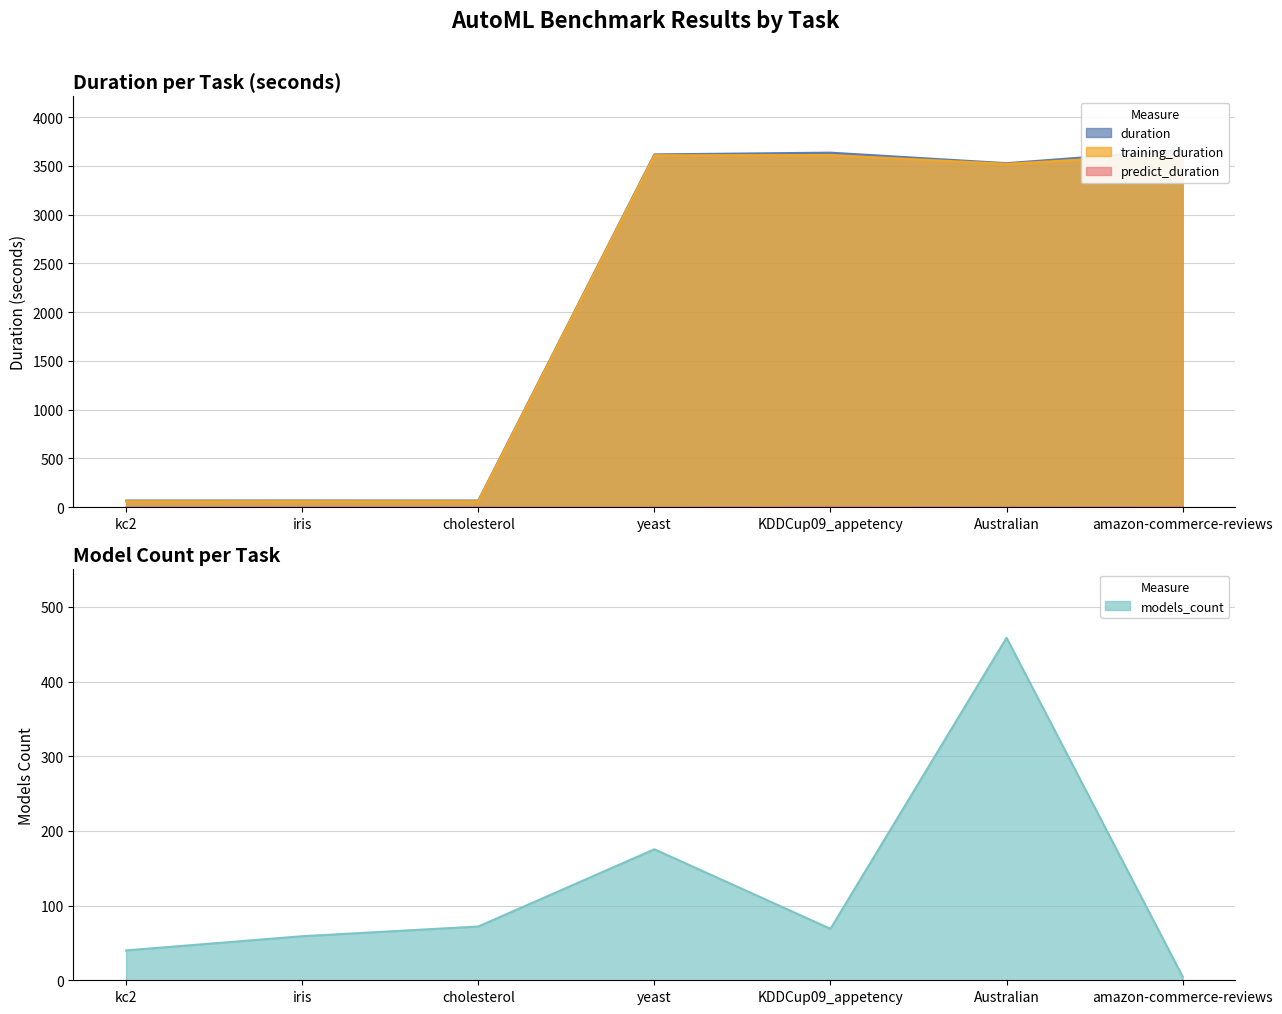

Reading left to right, what are all the values shown in this chart?

duration: kc2=69.1	iris=69.5	cholesterol=68.9	yeast=3617.6	KDDCup09_appetency=3635.5	Australian=3527.6	amazon-commerce-reviews=3663.7
training_duration: kc2=61.4	iris=61.8	cholesterol=61.4	yeast=3609.0	KDDCup09_appetency=3609.9	Australian=3520.8	amazon-commerce-reviews=3623.7
predict_duration: kc2=0.1	iris=0.1	cholesterol=0.0	yeast=0.2	KDDCup09_appetency=3.9	Australian=0.3	amazon-commerce-reviews=2.8
models_count: kc2=40.0	iris=59.0	cholesterol=72.0	yeast=175.4	KDDCup09_appetency=68.9	Australian=458.5	amazon-commerce-reviews=4.8